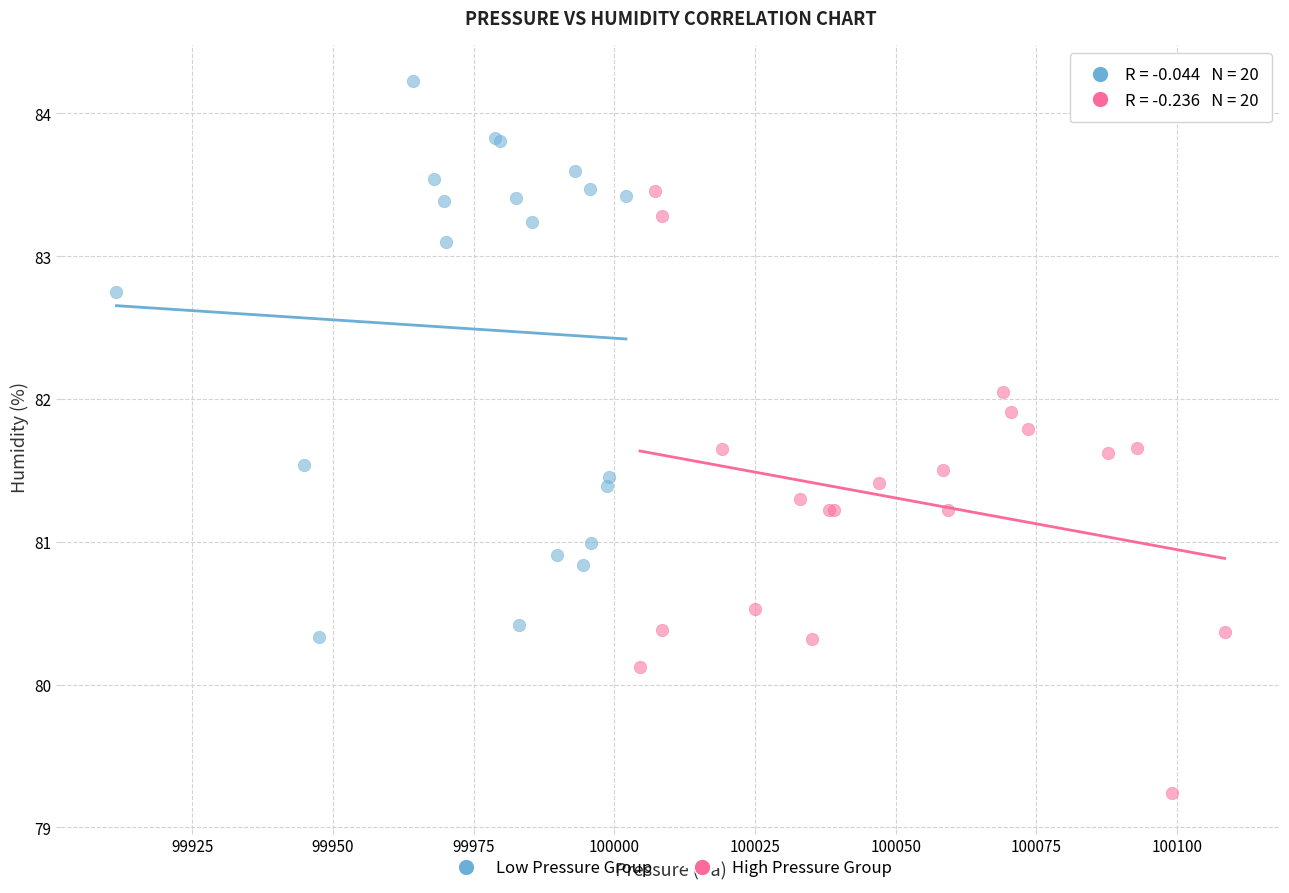

Which series reaches the maximum Y coordinate?

Low Pressure Group